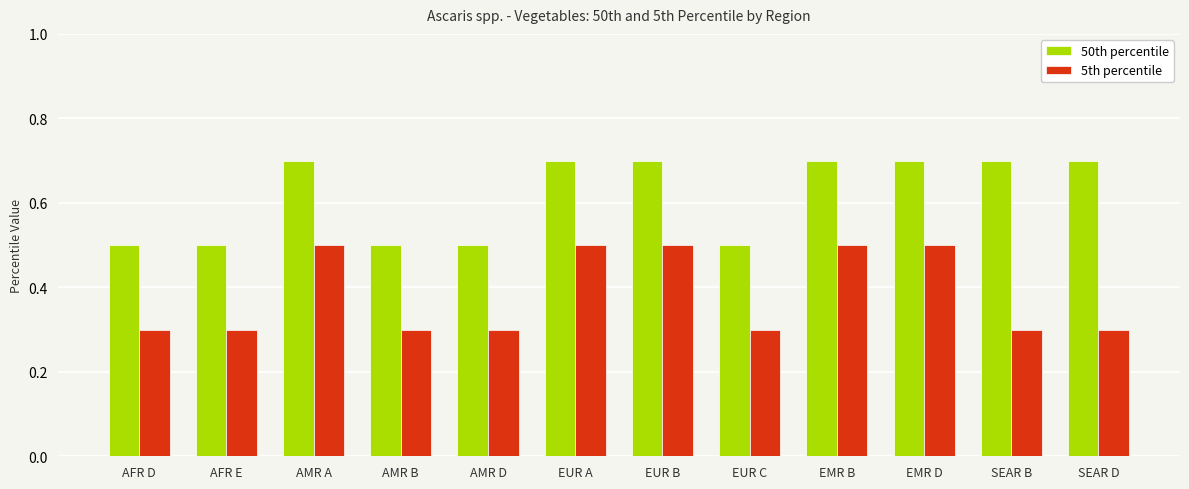

Which series has the largest total across all categories?

50th percentile